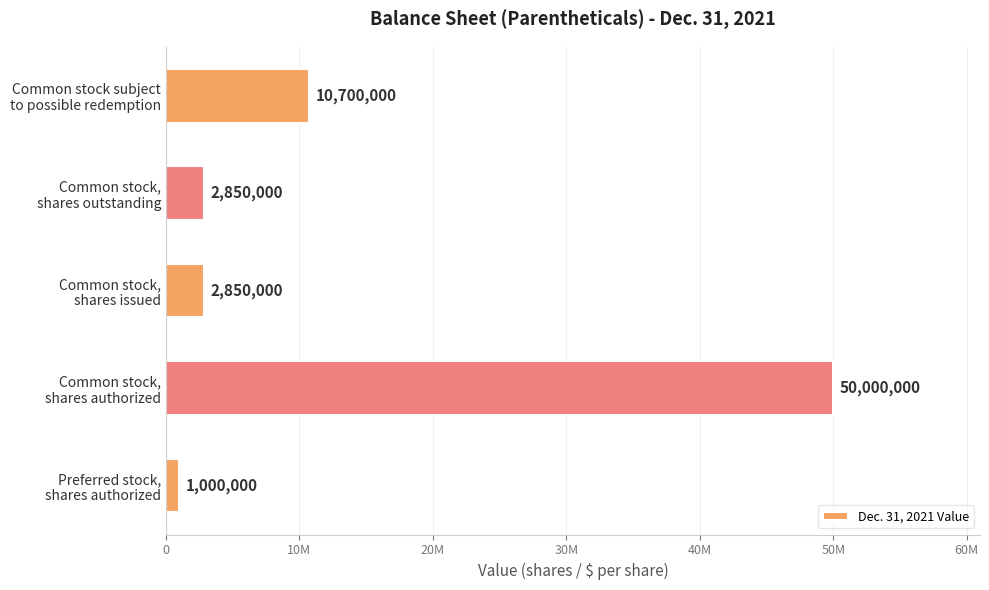

What is the sum of all values?

67400000